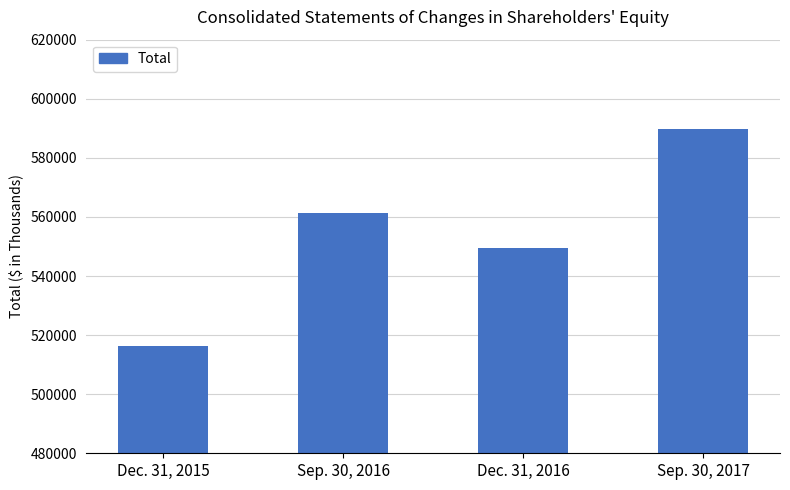

What is the greatest value displayed?

589868